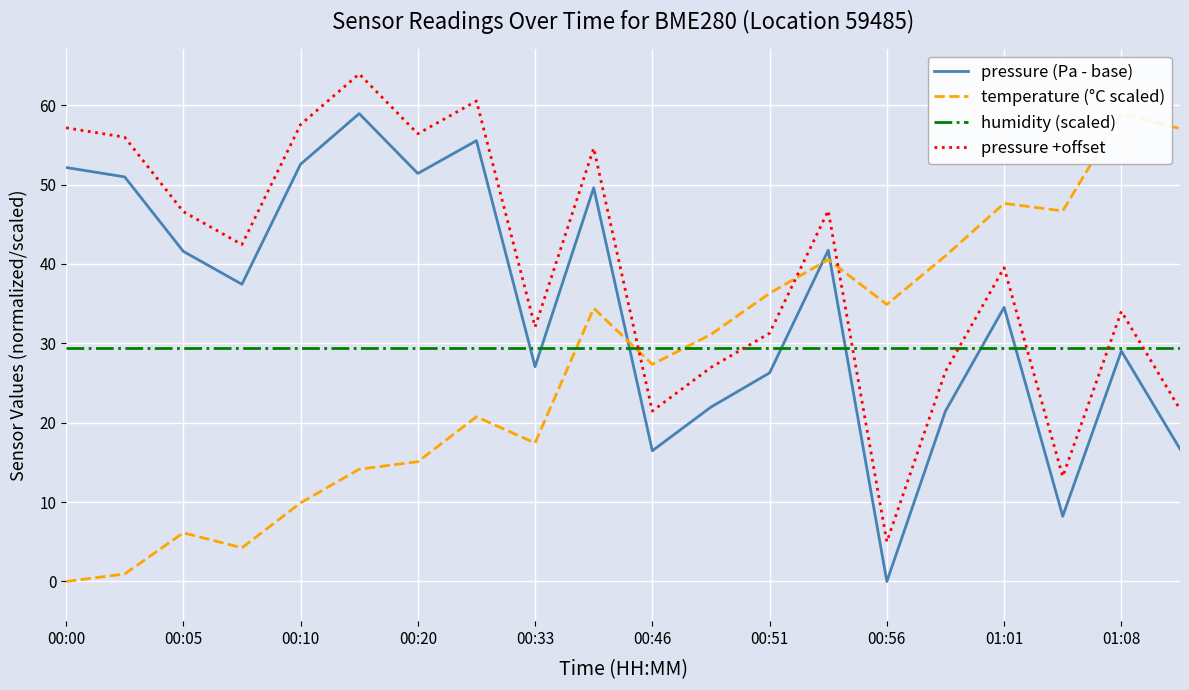

Which category has the lowest value in the pressure +offset series?

00:56